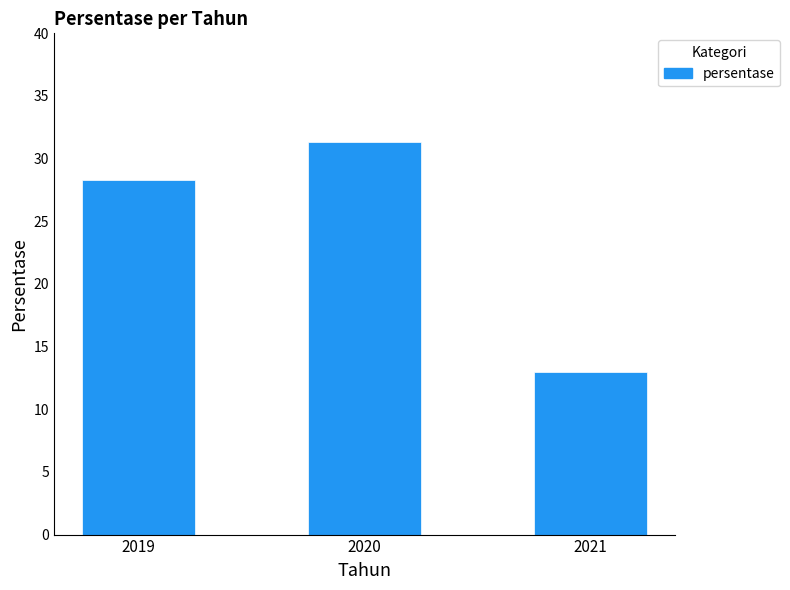

What is the difference between the maximum and minimum values?

18.3